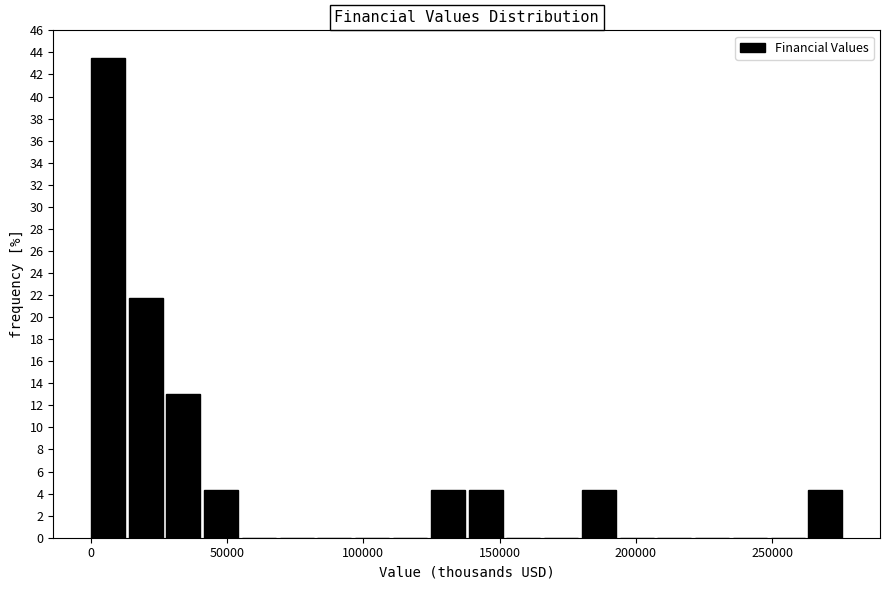

Around what value on the x-axis is the tallest bar? Give the approximate position of its centre, as read against the axis.

5000